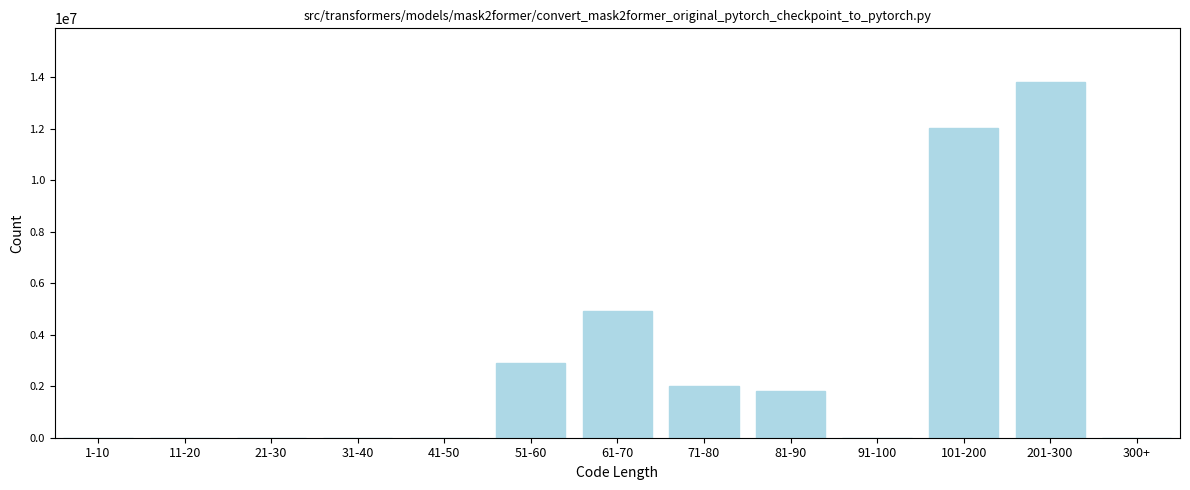

Reading right to left, transcribe all the data shown in this chart.

300+=0	201-300=13827470	101-200=12021110	91-100=0	81-90=1806360	71-80=1990320	61-70=4910640	51-60=2920320	41-50=0	31-40=0	21-30=0	11-20=0	1-10=0